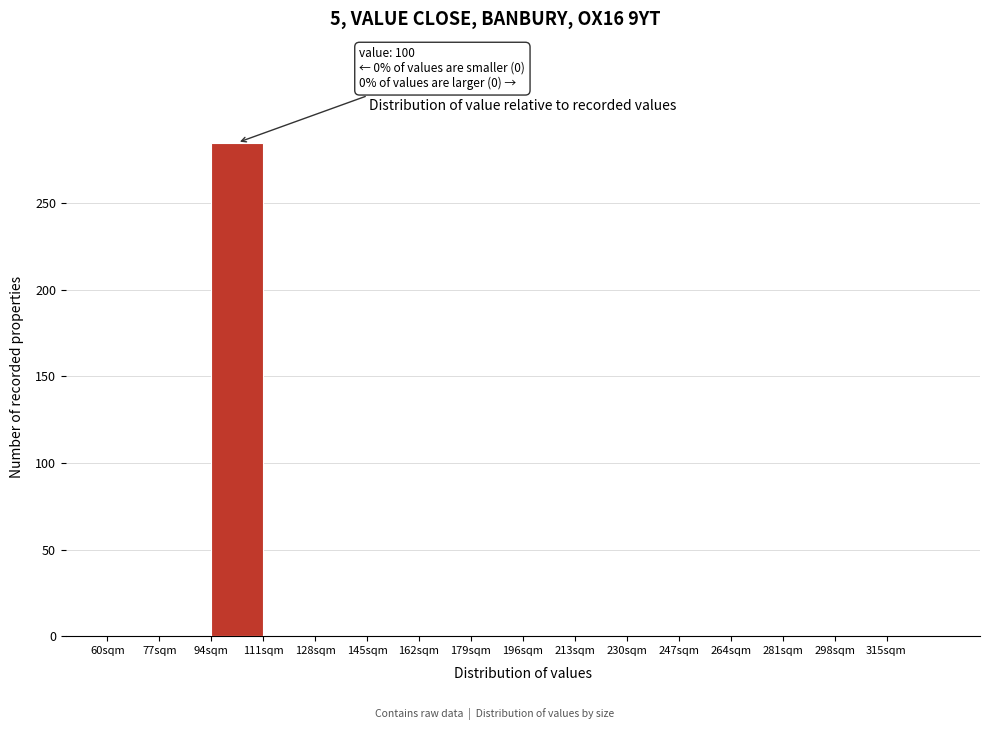

Over which range of the x-axis is the bar tallest?

94 to 111